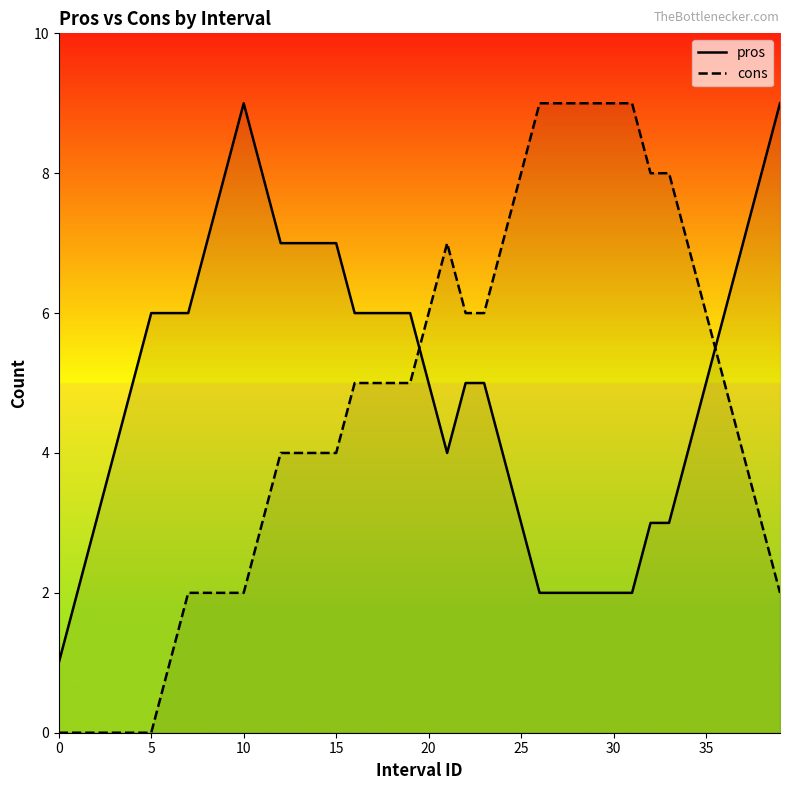

What is the label of the 15th point from the left?

14